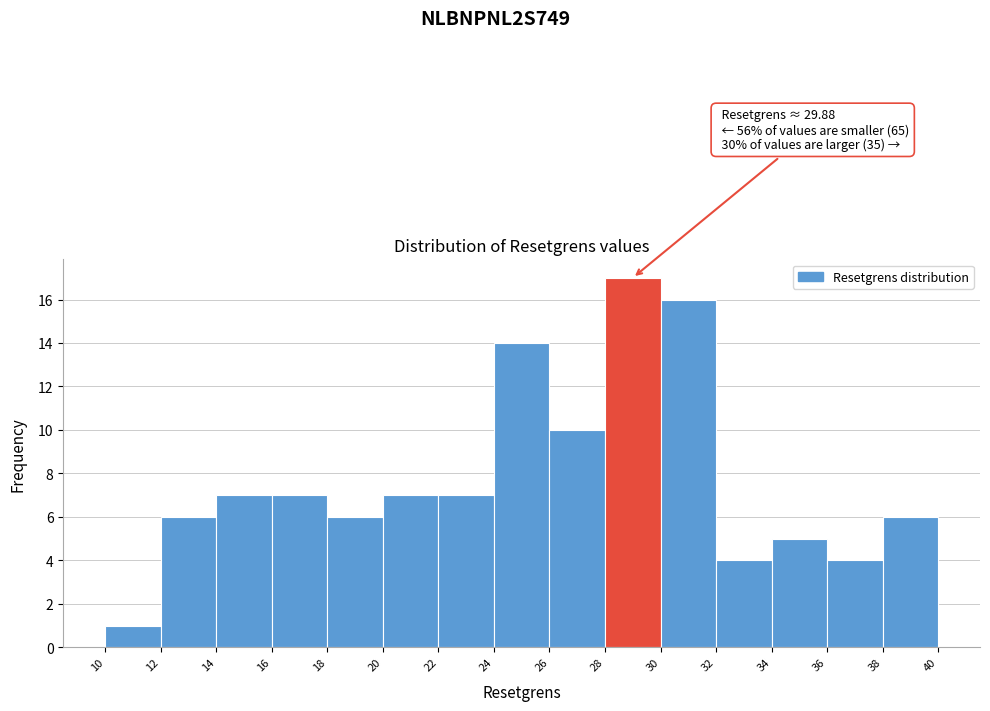

Which range on the x-axis has the tallest bar?

28 to 30